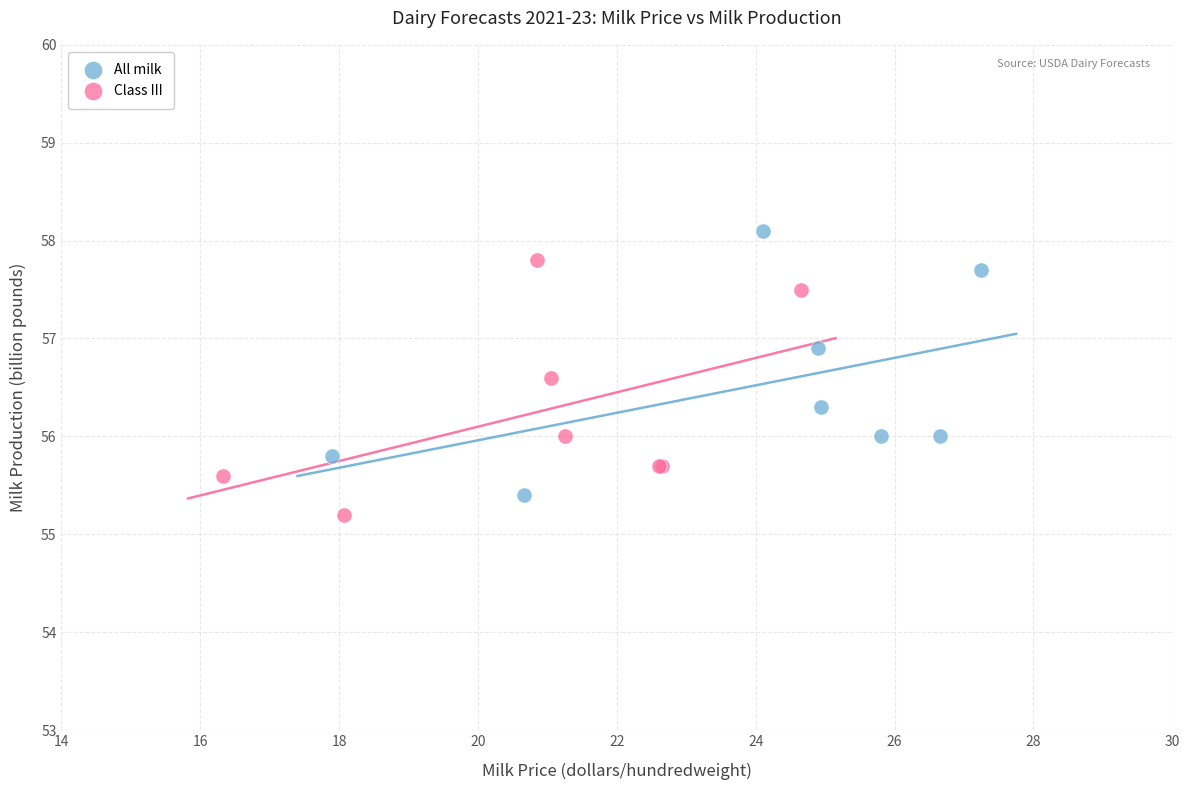

Which series contains the highest Y value?

All milk